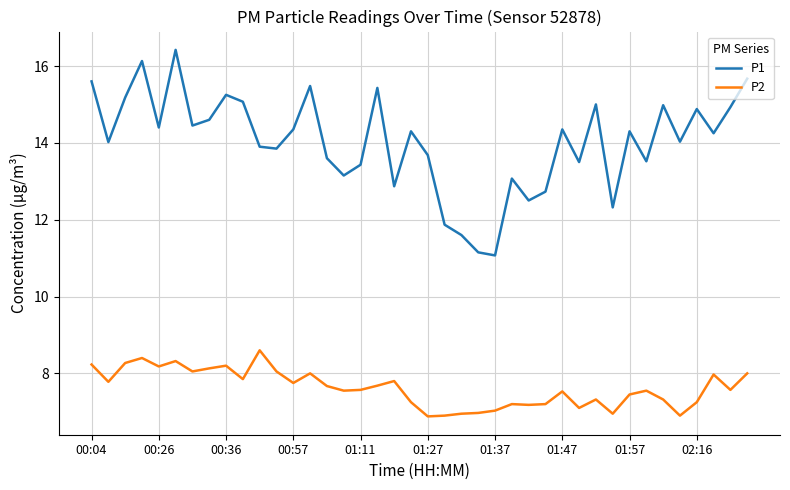

What is the greatest value displayed?

16.4